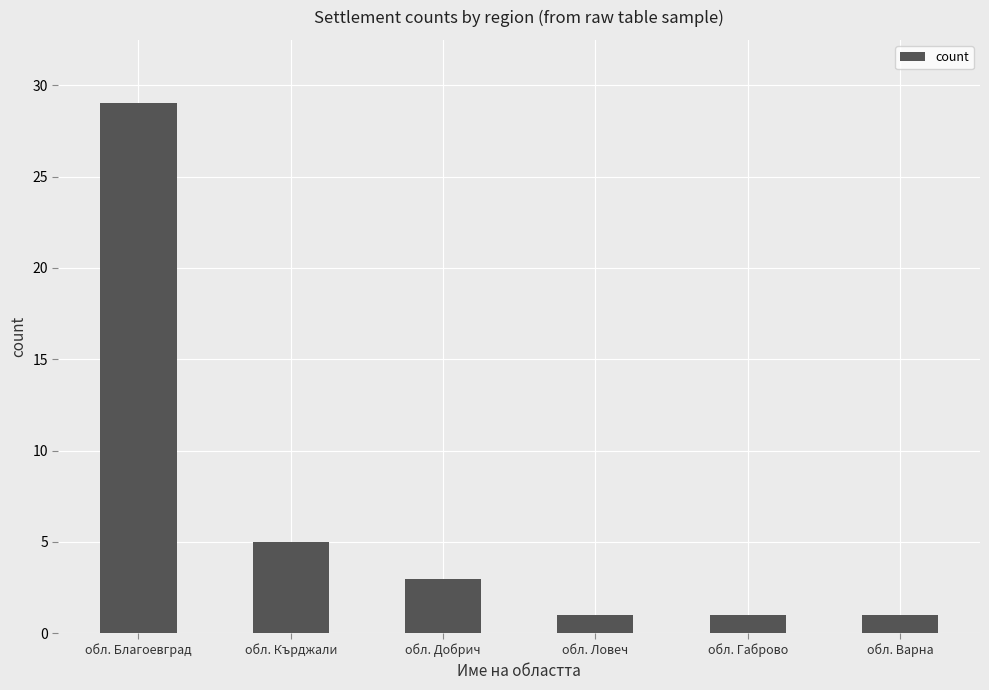

What is the average value?

7